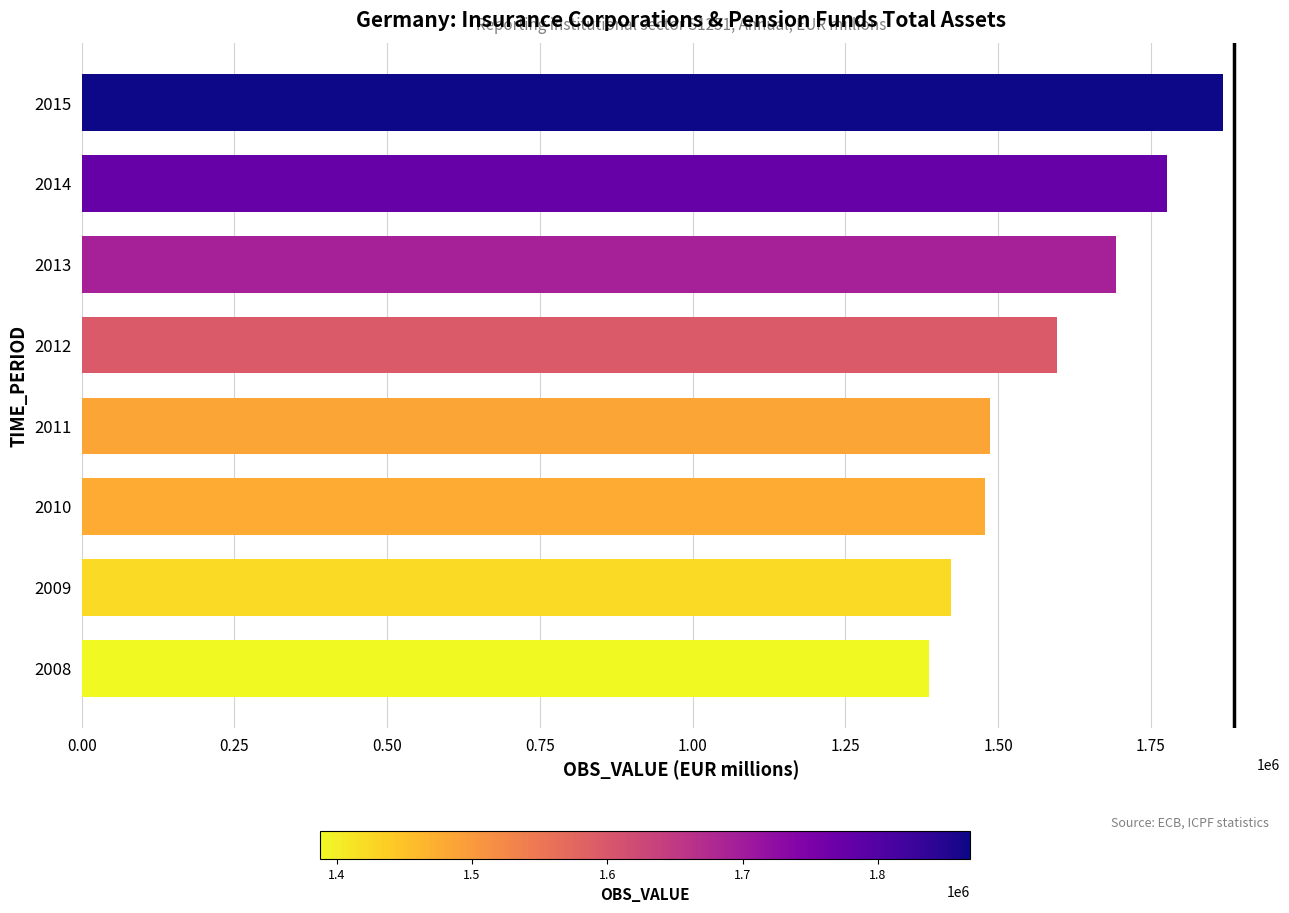

What is the change in value from 2008 to 2013?

+305275